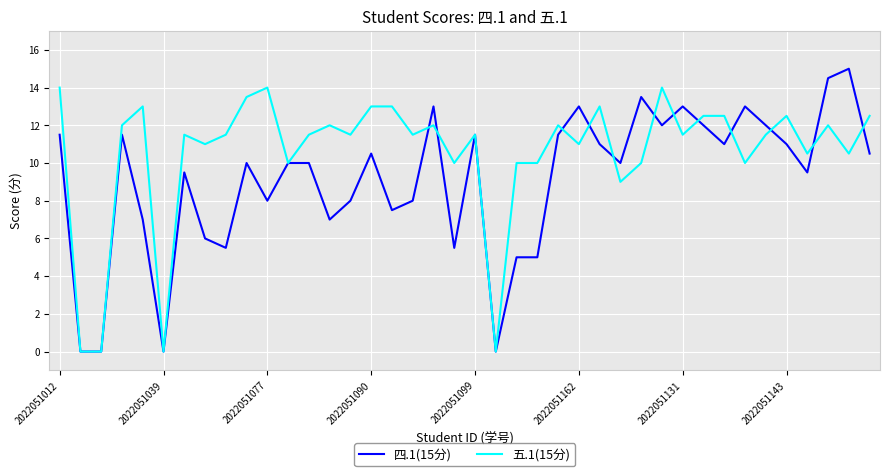

Rank the series by their maximum value, from lowest to highest.

五.1(15分), 四.1(15分)